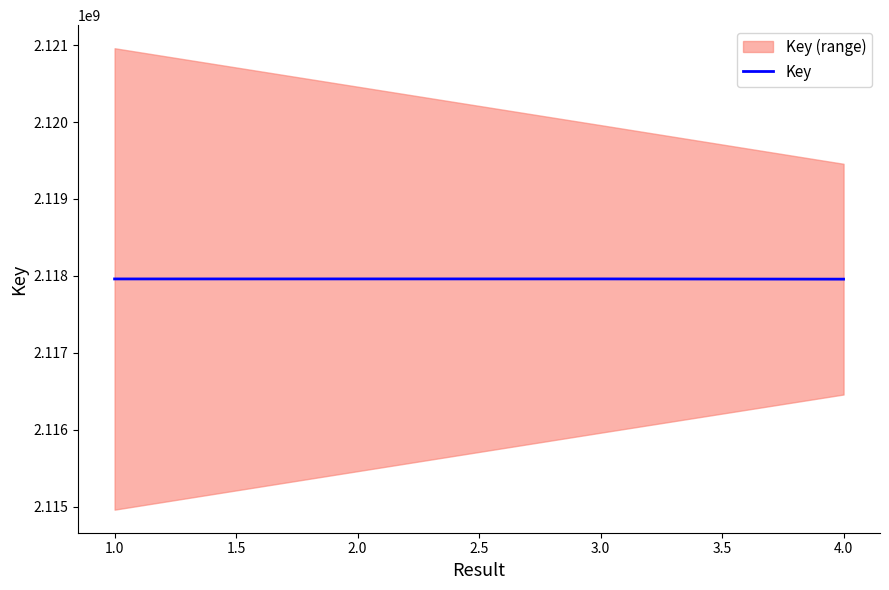

What is the difference between the maximum and second lowest values?

406